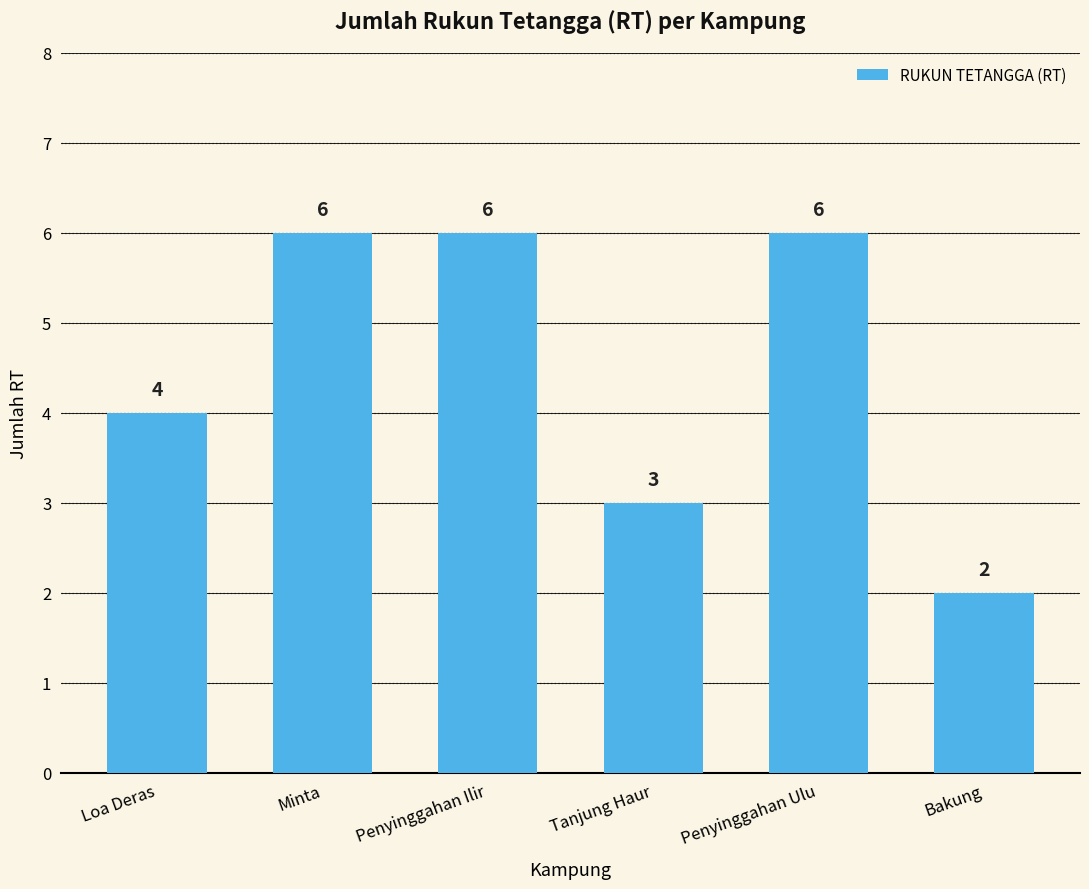

What is the difference between the maximum and minimum values?

4